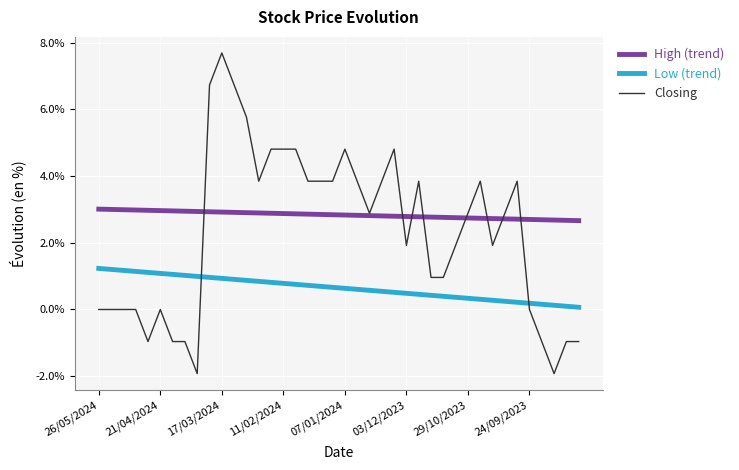

What is the lowest value of the High (trend) series?

2.7